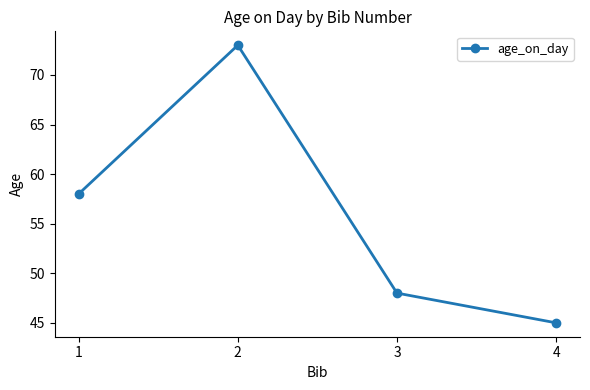

Reading left to right, extract all data points from this chart.

1=58	2=73	3=48	4=45